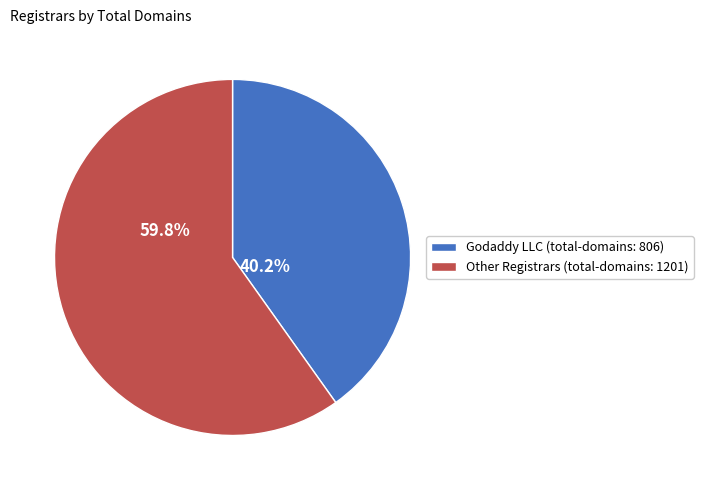

To the nearest percent, what is the difference between the largest and smallest slice percentages?

20%